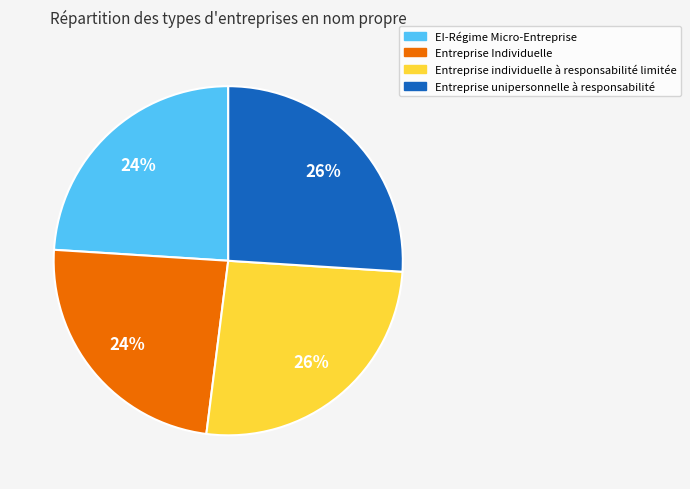

To the nearest percent, what is the difference between the largest and smallest slice percentages?

2%